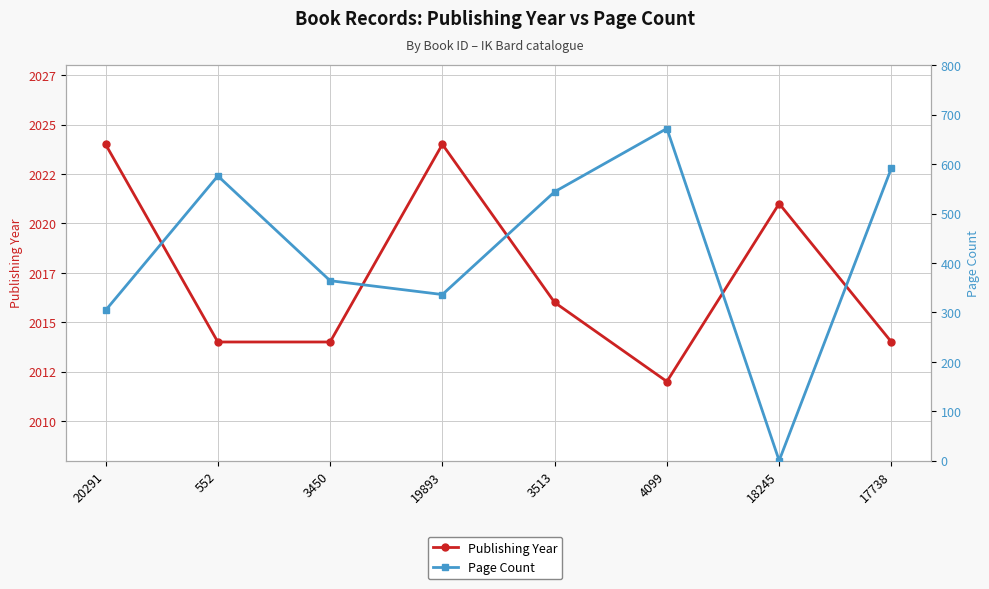

What value does the Page Count series have at 552, to the nearest 10?

580